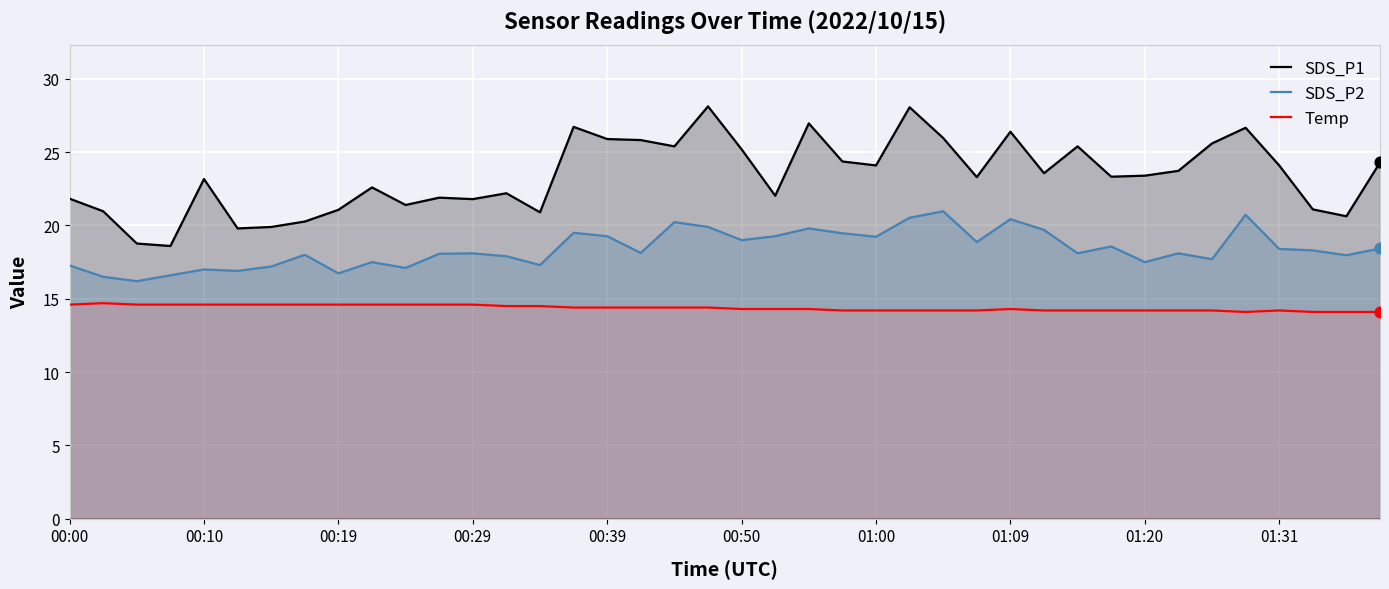

Which series contains the highest Y value?

SDS_P1